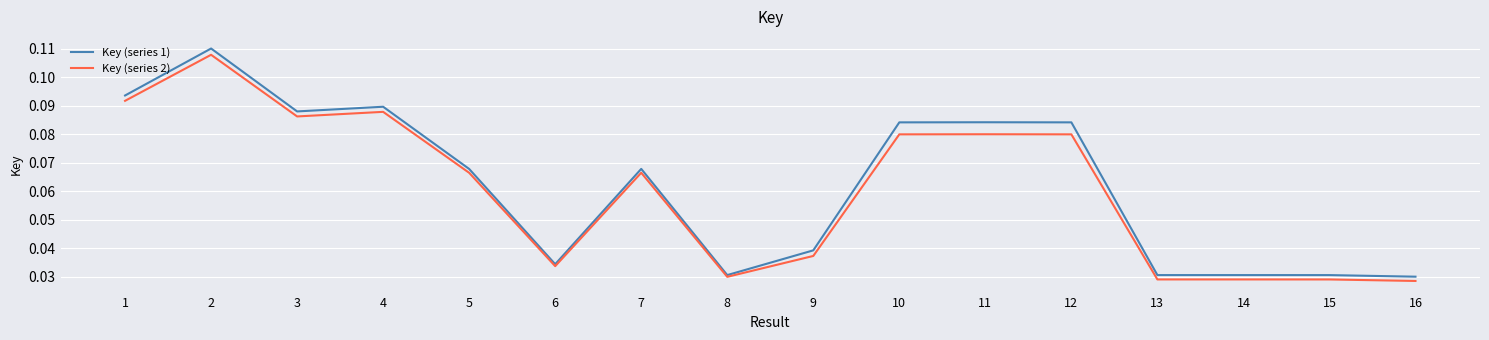

Is it true that Key (series 1) equals 0.0 at 1?

False